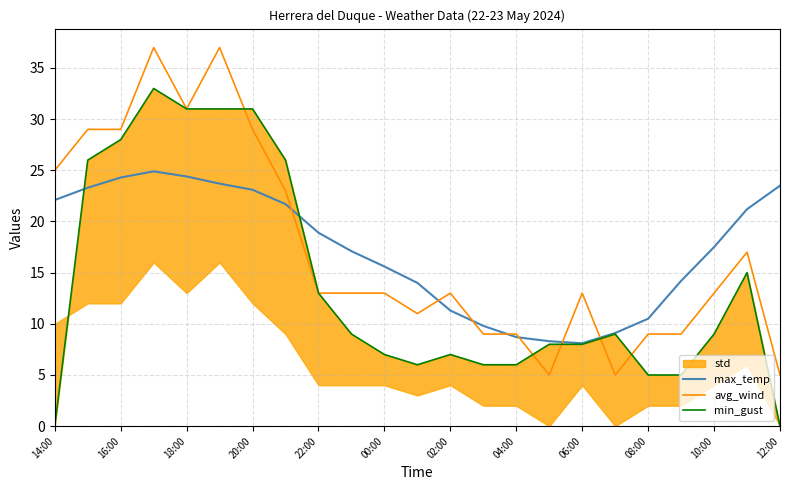

True or false: avg_wind and max_temp cross at least once.

True